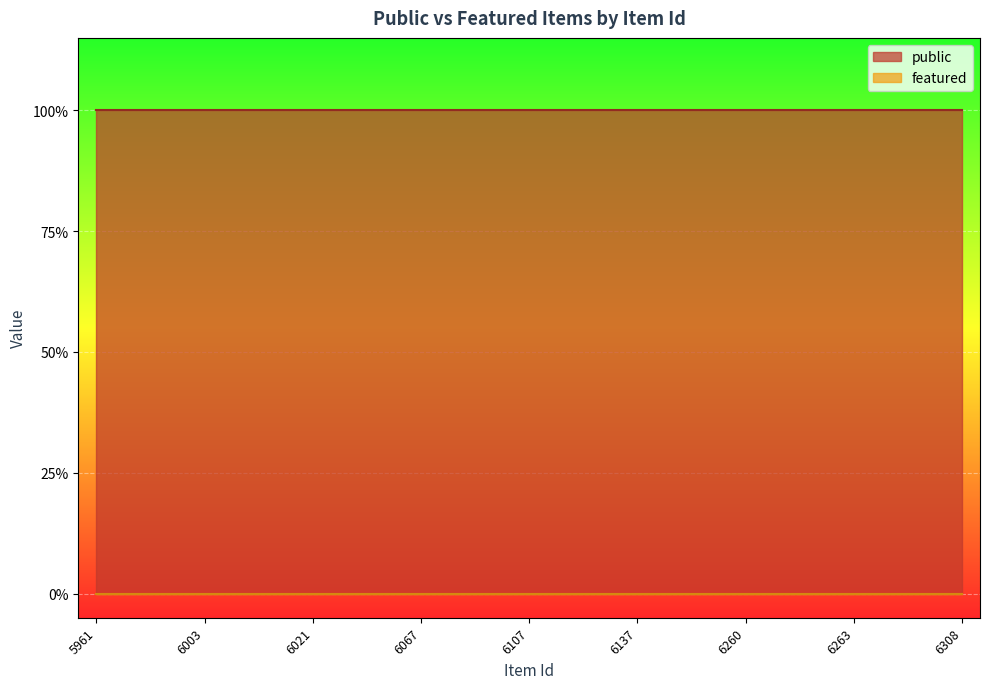

What is the sum of the public values at 6059 and 6021?

2